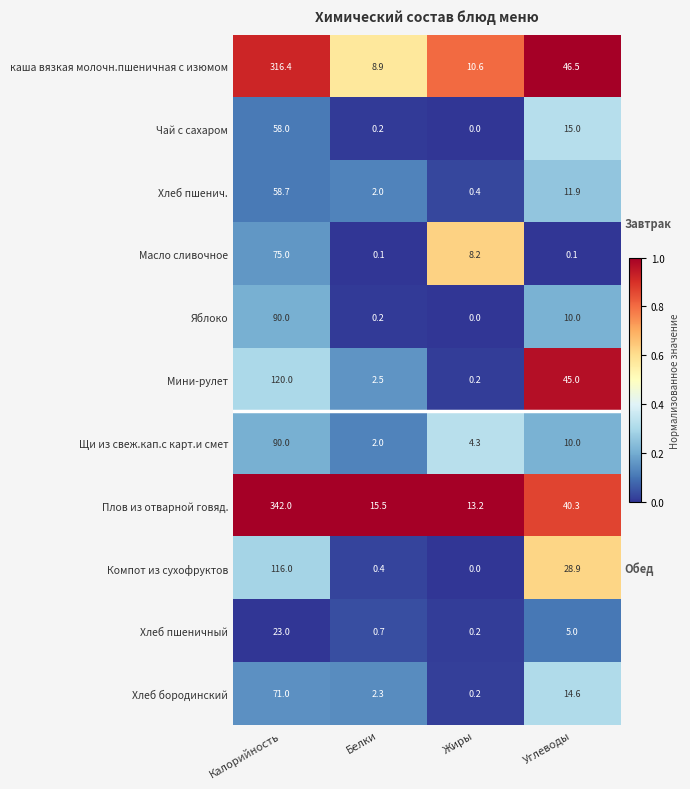

Is it true that Хлеб пшенич. equals 77.5 at Калорийность?

False